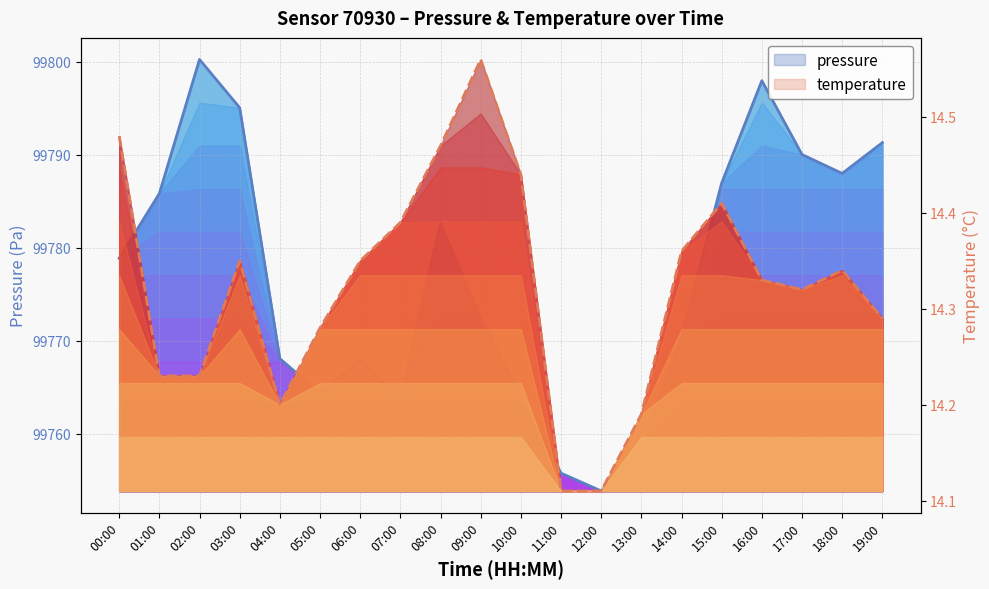

What is the total value across all series at 11:00?

99769.9